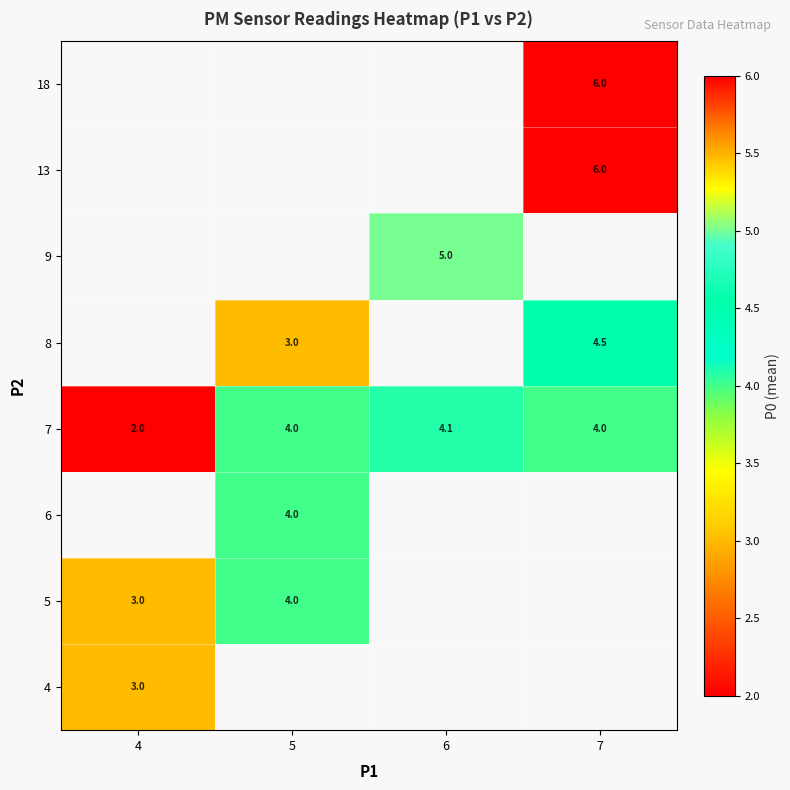

Is it true that 7 equals 4.1 at 6?

True